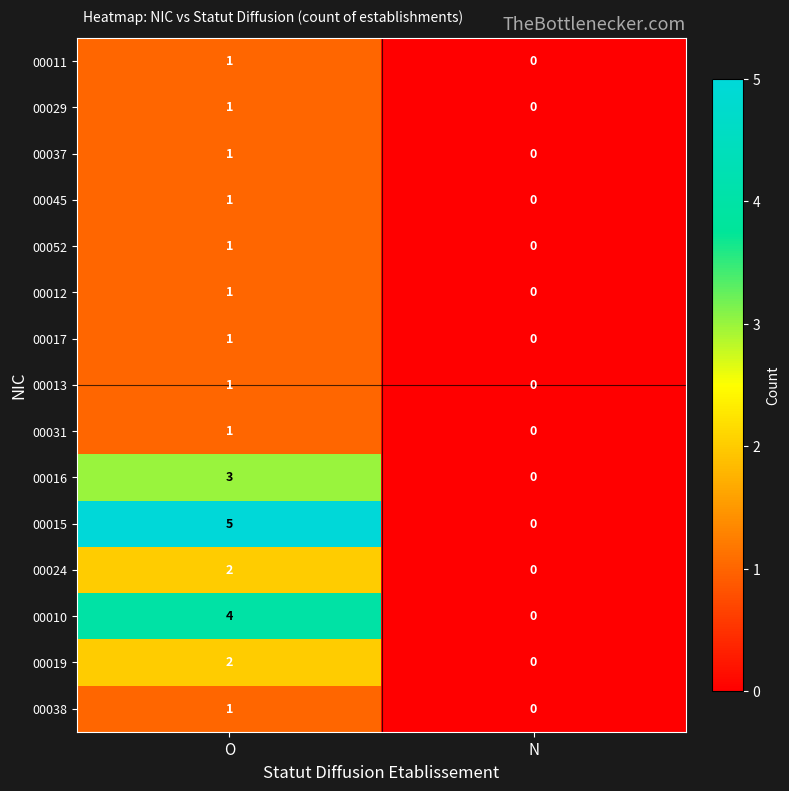

Where is 00052 nearest to the value 0?

N